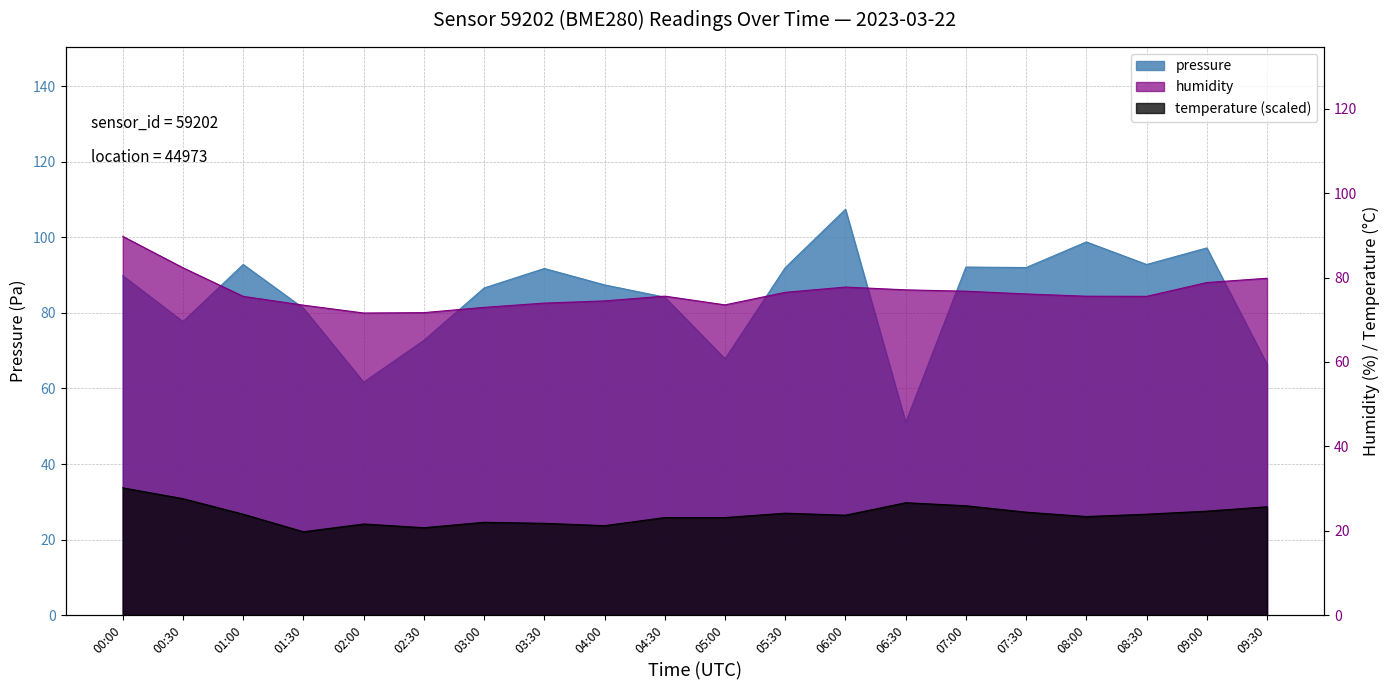

True or false: pressure has a value of 92.8 at 08:30.

True